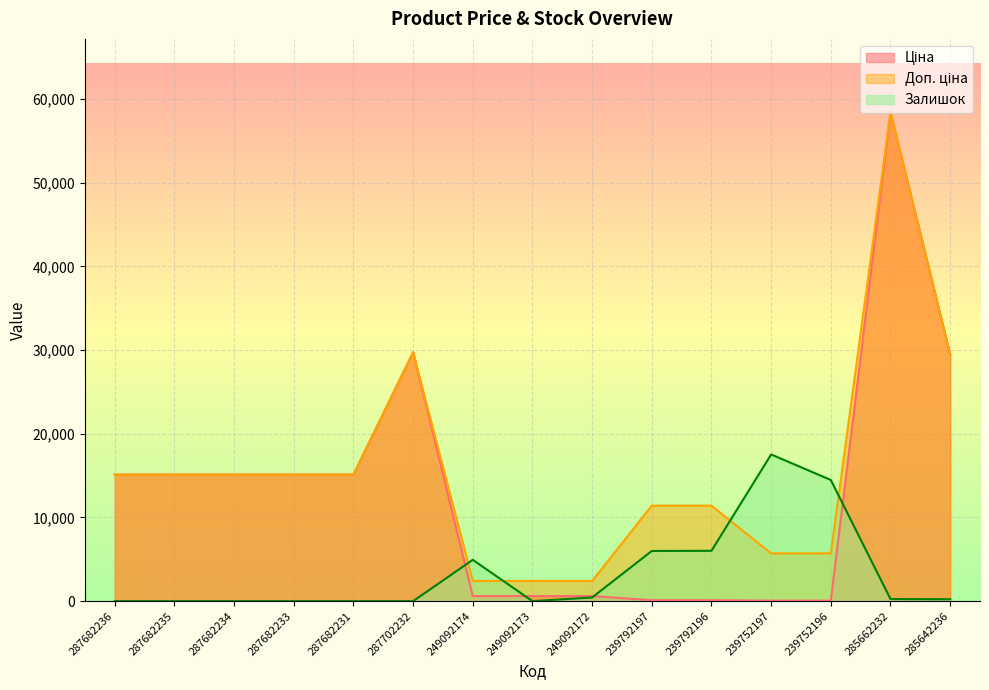

The Ціна series shows 16422.3 at 285642236. True or false?

False